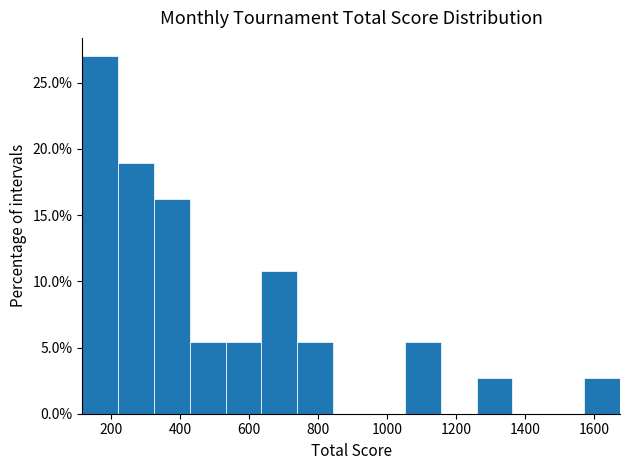

Reading left to right, list every bar in this chart as the range it spans on the x-axis followed by its height. Neither the bar edges nor the heights are printed on the chart, so give them approximately, as read against the axes.

120 to 220: 27.0
220 to 320: 19.0
320 to 420: 16.0
420 to 540: 5.5
540 to 640: 5.5
640 to 740: 11.0
740 to 840: 5.5
840 to 940: 0
940 to 1060: 0
1060 to 1160: 5.5
1160 to 1260: 0
1260 to 1360: 2.5
1360 to 1460: 0
1460 to 1580: 0
1580 to 1680: 2.5